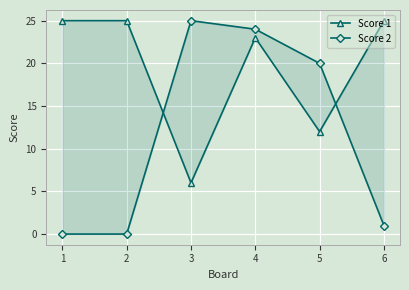

How many data points in Score 2 are above 20?

2